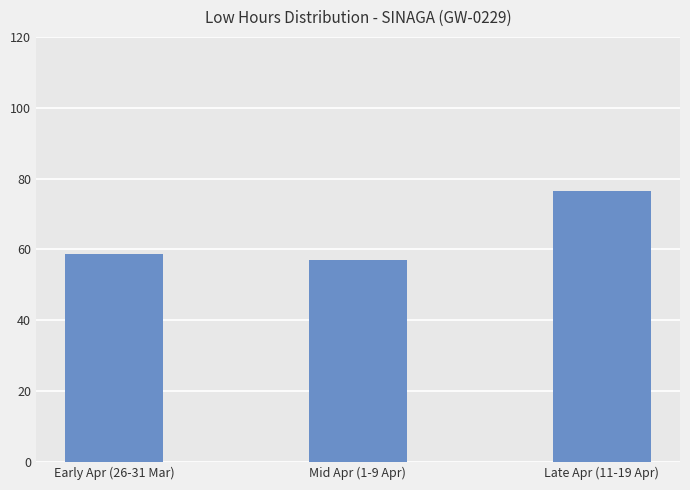

Reading left to right, extract all data points from this chart.

Early Apr (26-31 Mar)=58.8	Mid Apr (1-9 Apr)=56.9	Late Apr (11-19 Apr)=76.6